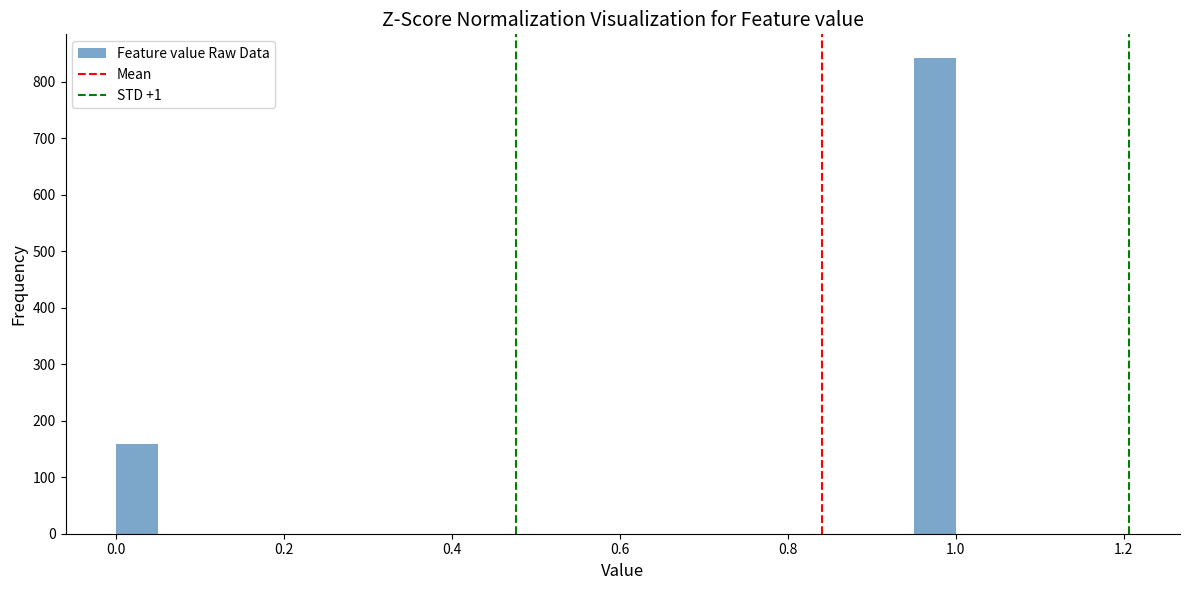

Read against the x-axis, roughly where is the centre of the tallest bar?

0.98